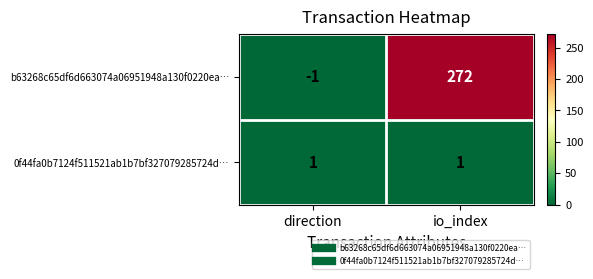

True or false: 0f44fa0b7124f511521ab1b7bf327079285724d… has a value of 2 at io_index.

False